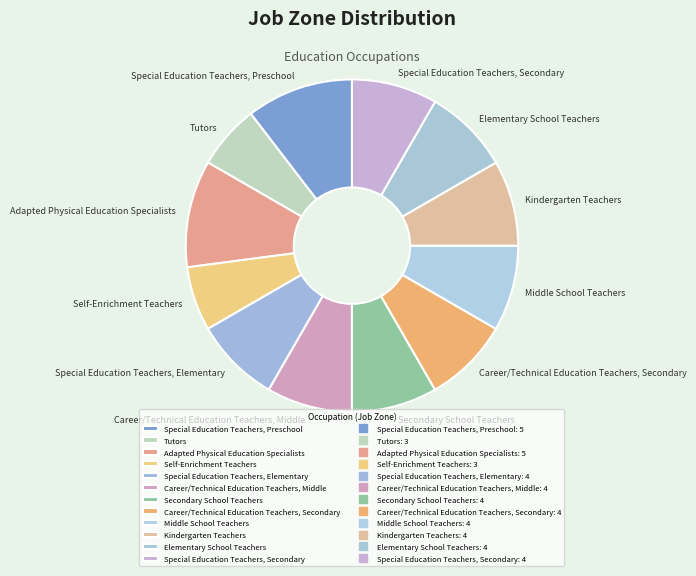

What is the ratio of the value at Kindergarten Teachers to the value at Special Education Teachers, Secondary?

1.0